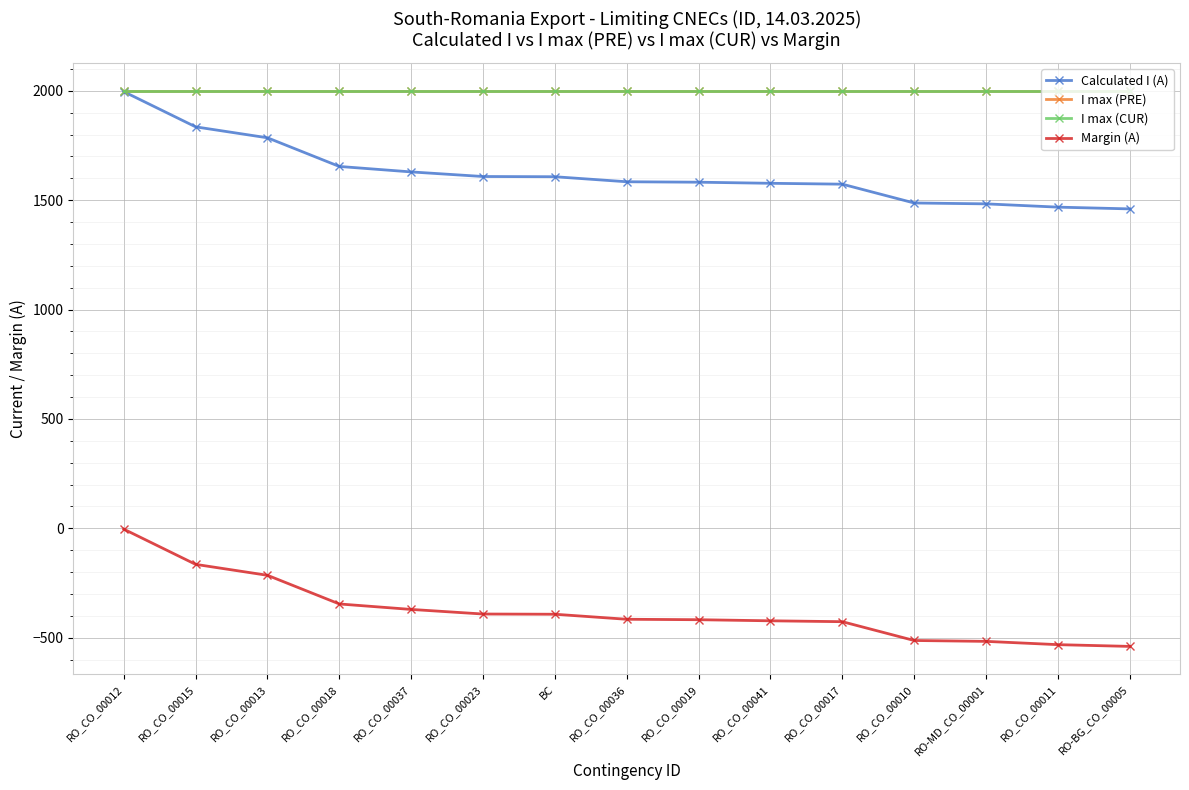

Which category has the lowest value in the Calculated I (A) series?

RO-BG_CO_00005